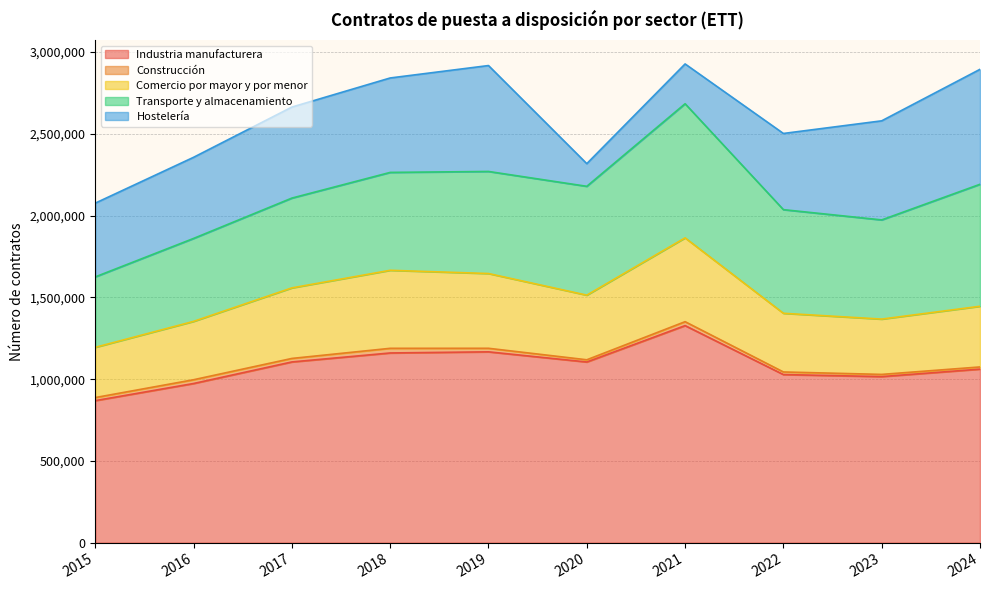

Between 2020 and 2016, which is larger?

2020